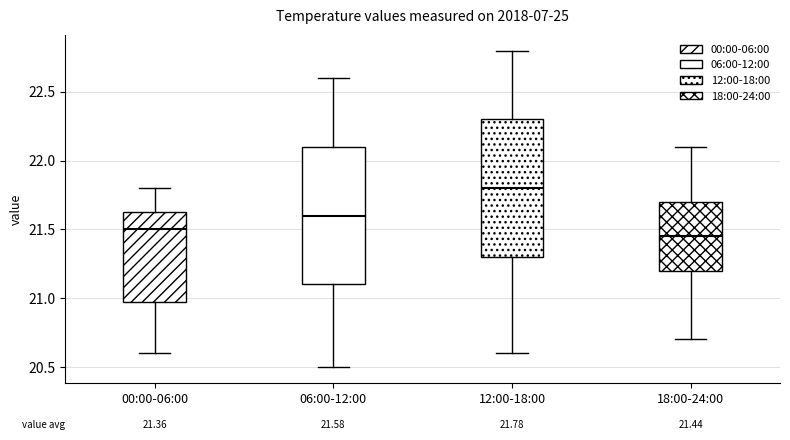

Which box's median line is the lowest?

18:00-24:00